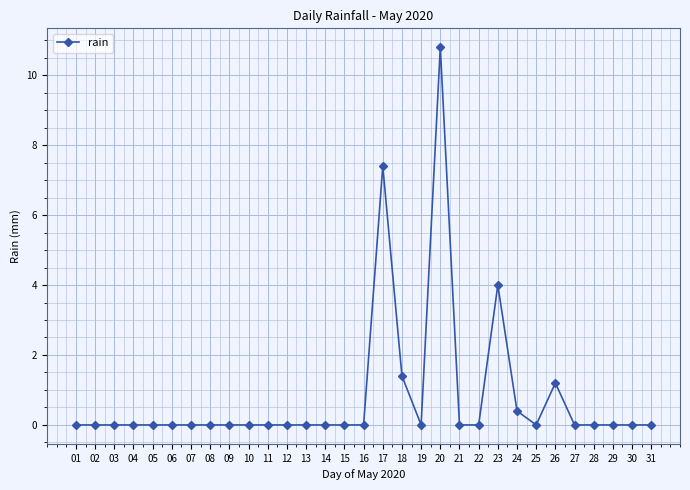

Is it true that the value at 17 is 4.3?

False